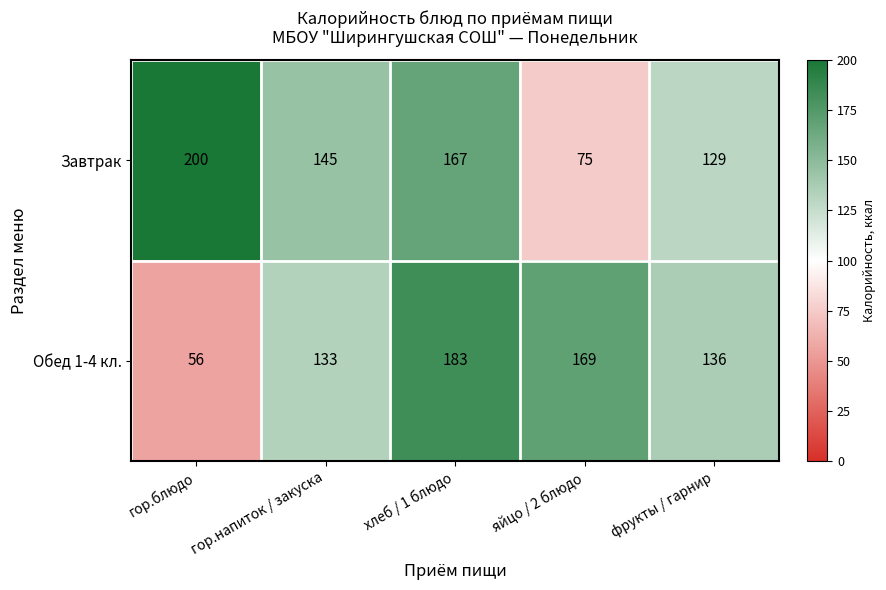

What is the sum of the Завтрак values at яйцо / 2 блюдо and хлеб / 1 блюдо?

242